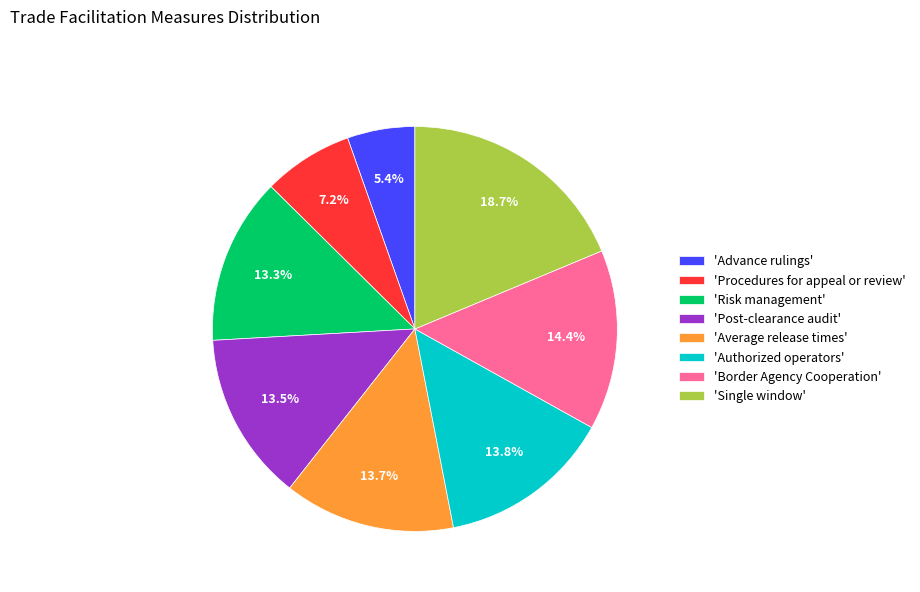

Is 'Post-clearance audit' the majority of the pie?

No